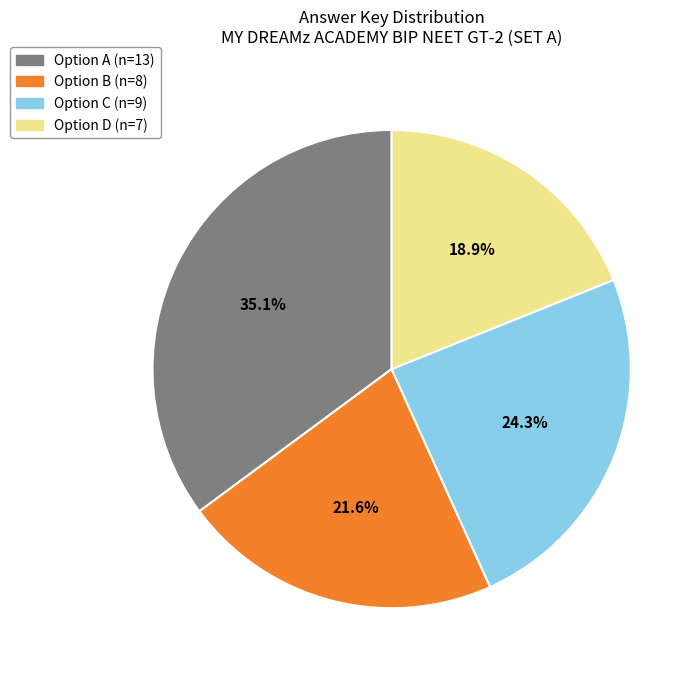

Is there a majority slice in this chart?

No